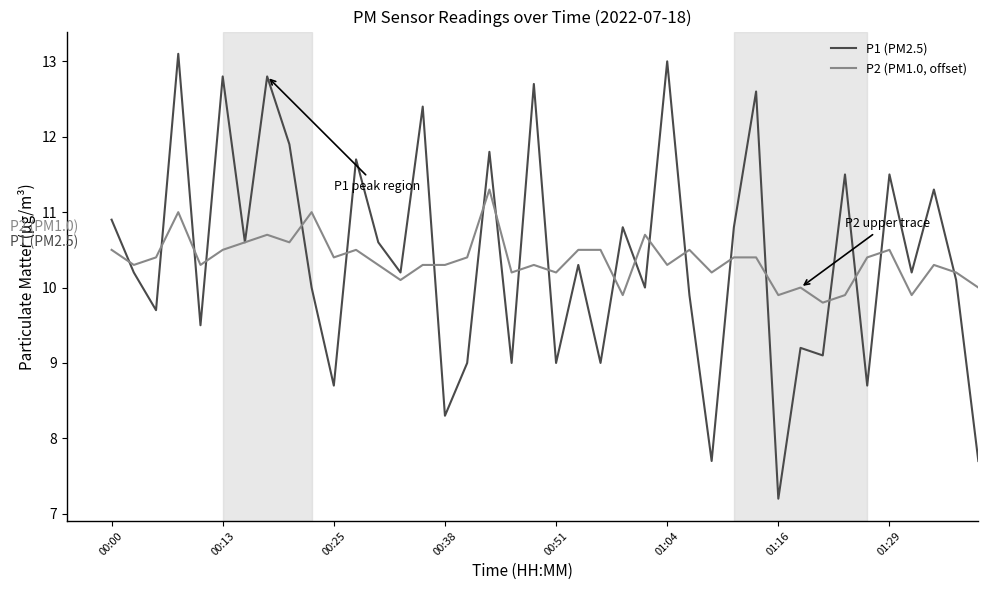

List the series in order of their overall mean, lowest first.

P2 (PM1.0, offset), P1 (PM2.5)